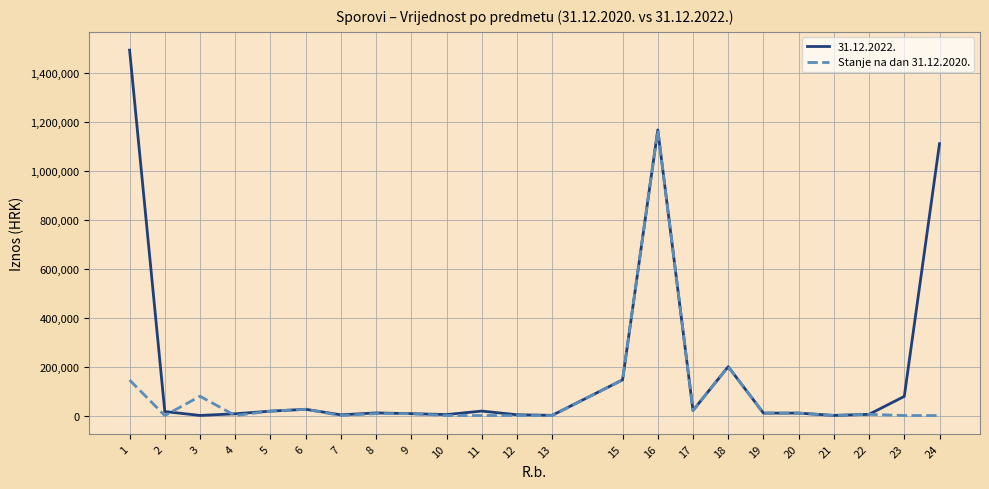

Is the value of 31.12.2022. at 24 greater than the value of Stanje na dan 31.12.2020. at 11?

Yes